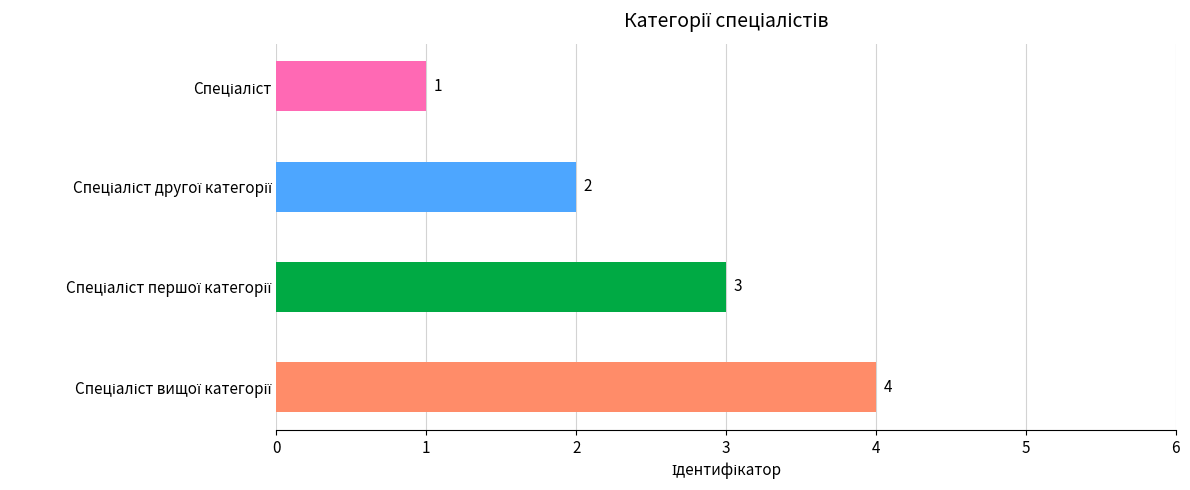

What is the difference between the maximum and minimum values?

3